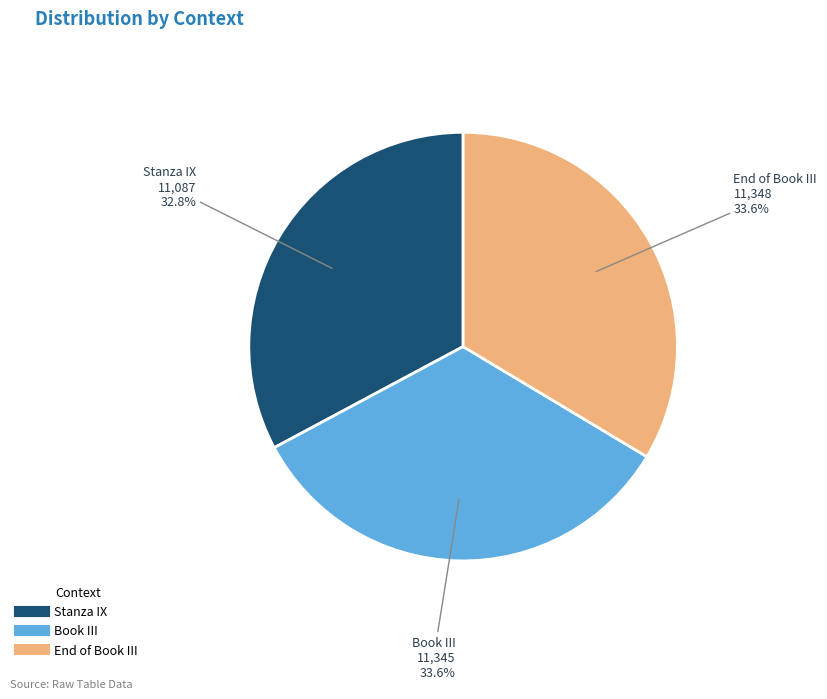

What is the total percentage of Book III and End of Book III?

67.2%